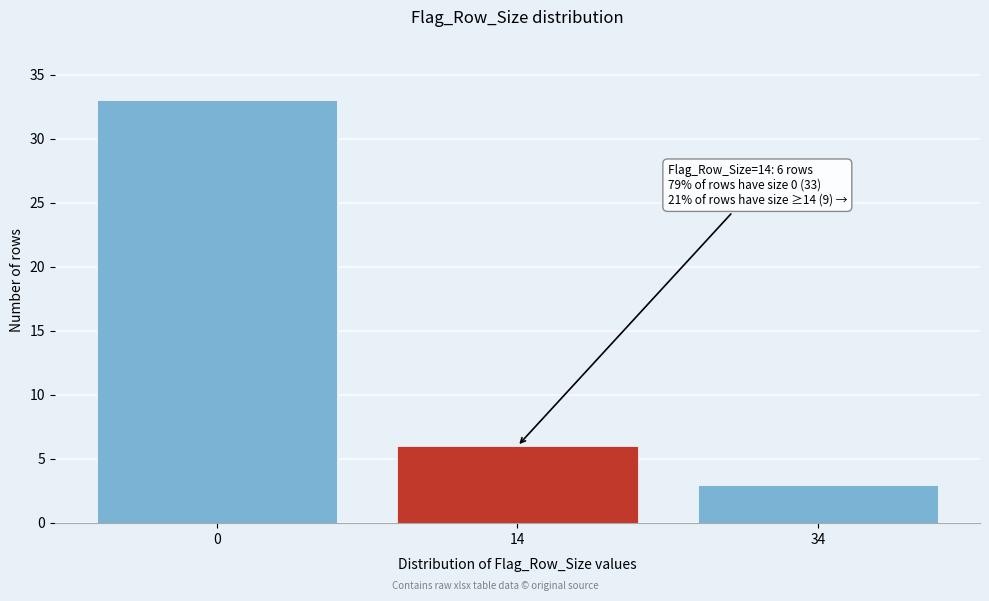

Reading right to left, extract all data points from this chart.

34=3	14=6	0=33